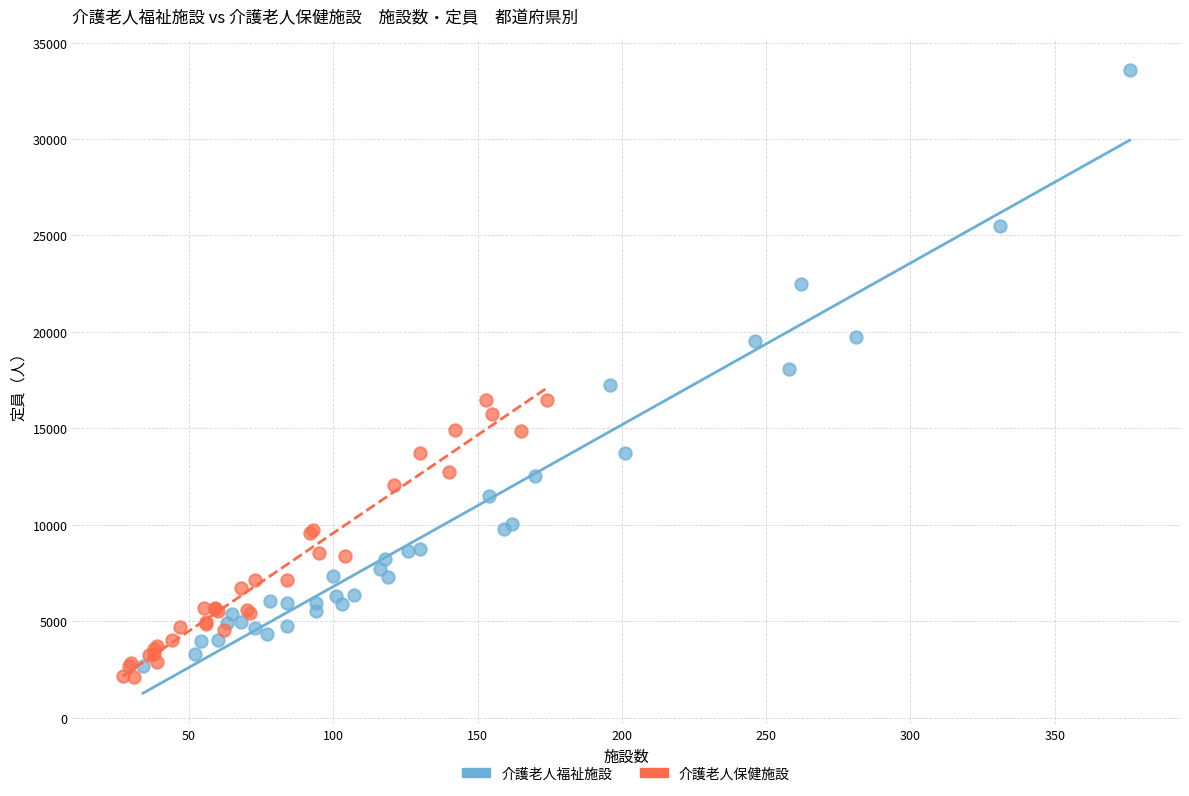

Which series has the widest spread of Y values?

介護老人福祉施設